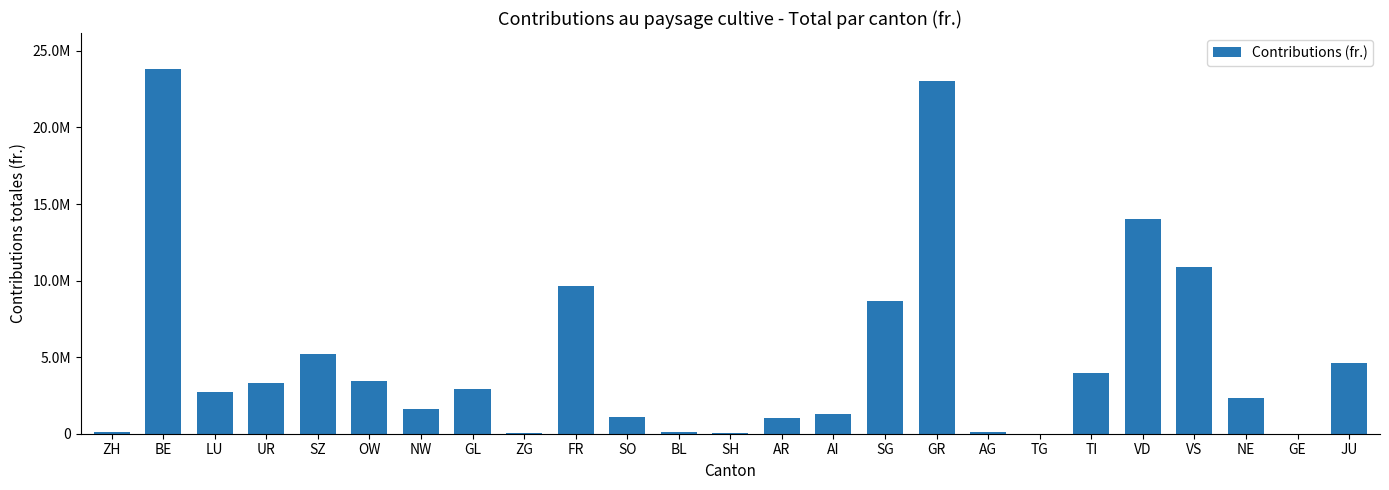

What is the difference between the values at ZH and UR?

3214158.1